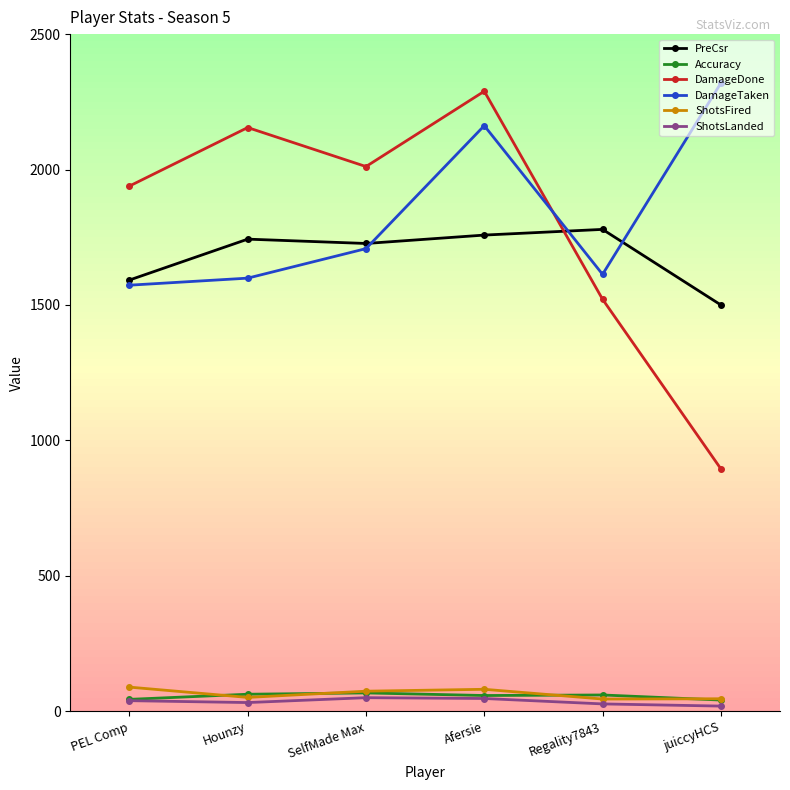

True or false: PreCsr and ShotsFired intersect in this chart.

False